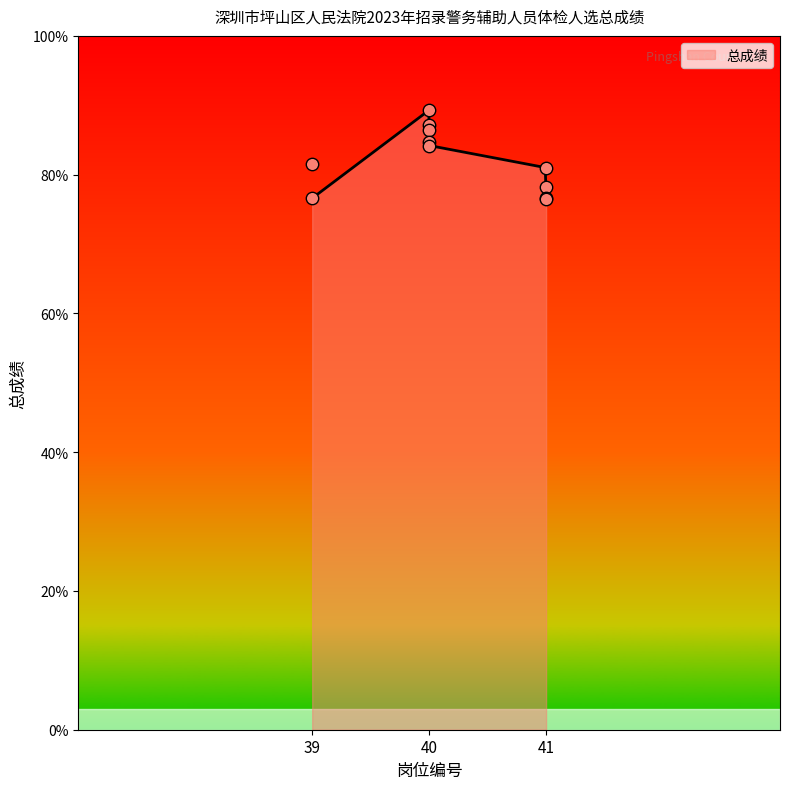

What is the highest value of the 总成绩 series?

89.3